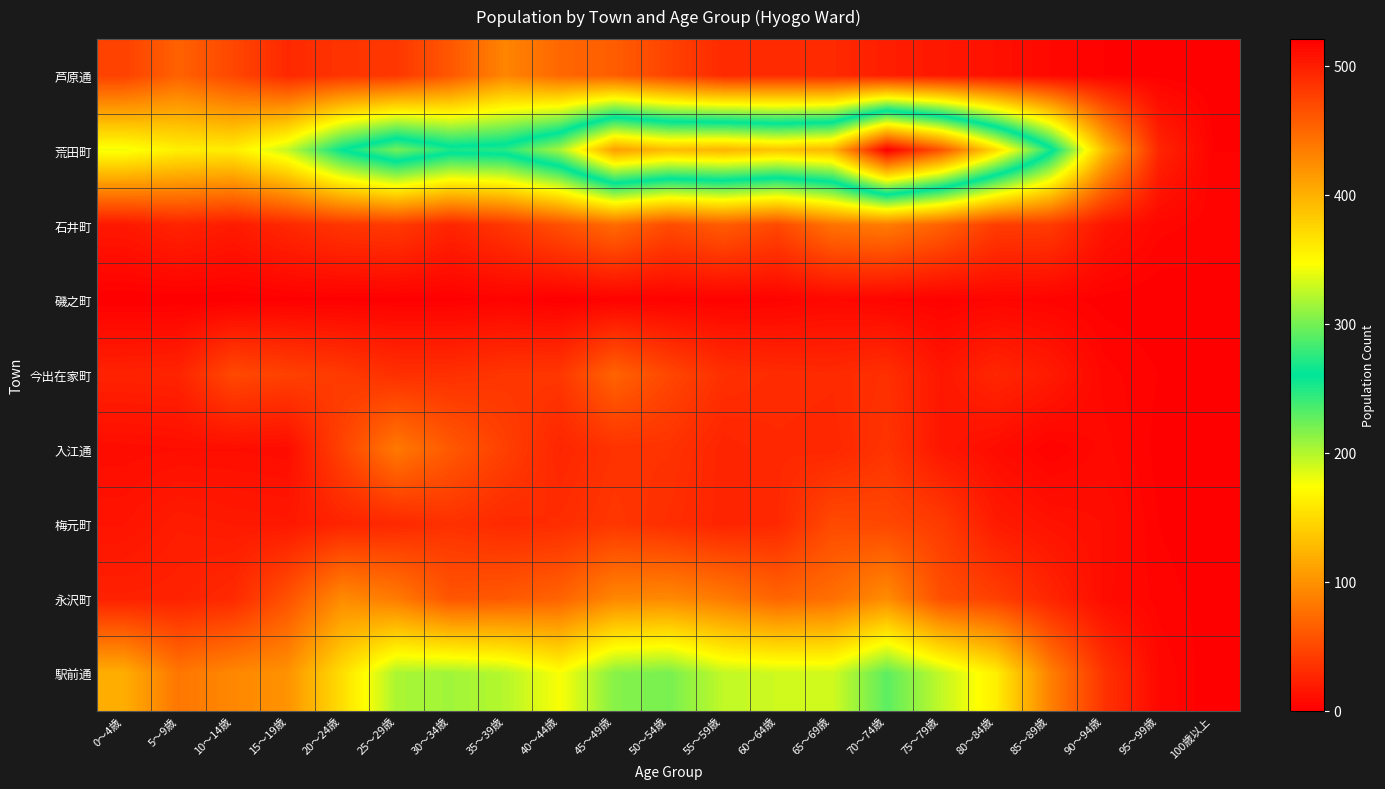

Reading left to right, list all the values displayed in this chart.

芦原通: 0～4歳=45	5～9歳=67	10～14歳=49	15～19歳=28	20～24歳=36	25～29歳=38	30～34歳=60	35～39歳=91	40～44歳=71	45～49歳=64	50～54歳=46	55～59歳=29	60～64歳=30	65～69歳=29	70～74歳=21	75～79歳=17	80～84歳=12	85～89歳=6	90～94歳=2	95～99歳=1	100歳以上=0
荒田町: 0～4歳=178	5～9歳=164	10～14歳=162	15～19歳=194	20～24歳=260	25～29歳=300	30～34歳=270	35～39歳=274	40～44歳=317	45～49歳=412	50～54歳=392	55～59歳=397	60～64歳=386	65～69歳=396	70～74歳=521	75～79歳=463	80～84歳=372	85～89歳=269	90～94歳=127	95～99歳=26	100歳以上=2
石井町: 0～4歳=17	5～9歳=25	10～14歳=19	15～19歳=28	20～24歳=37	25～29歳=40	30～34歳=26	35～39歳=38	40～44歳=55	45～49歳=73	50～54歳=52	55～59歳=63	60～64歳=50	65～69歳=79	70～74歳=85	75～79歳=67	80～84歳=42	85～89歳=41	90～94歳=15	95～99歳=5	100歳以上=3
磯之町: 0～4歳=0	5～9歳=0	10～14歳=0	15～19歳=1	20～24歳=1	25～29歳=1	30～34歳=1	35～39歳=3	40～44歳=0	45～49歳=2	50～54歳=2	55～59歳=2	60～64歳=3	65～69歳=6	70～74歳=4	75～79歳=2	80～84歳=4	85～89歳=3	90～94歳=1	95～99歳=0	100歳以上=1
今出在家町: 0～4歳=24	5～9歳=25	10～14歳=50	15～19歳=45	20～24歳=40	25～29歳=33	30～34歳=33	35～39歳=37	40～44歳=38	45～49歳=68	50～54歳=49	55～59歳=33	60～64歳=30	65～69歳=29	70～74歳=33	75～79歳=16	80～84歳=27	85～89歳=19	90～94歳=5	95～99歳=2	100歳以上=0
入江通: 0～4歳=9	5～9歳=10	10～14歳=10	15～19歳=9	20～24歳=46	25～29歳=83	30～34歳=61	35～39歳=44	40～44歳=26	45～49歳=35	50～54歳=35	55～59歳=25	60～64歳=28	65～69歳=27	70～74歳=36	75～79歳=16	80～84歳=9	85～89歳=2	90～94歳=7	95～99歳=1	100歳以上=0
梅元町: 0～4歳=14	5～9歳=20	10～14歳=18	15～19歳=17	20～24歳=25	25～29歳=28	30～34歳=34	35～39歳=29	40～44歳=31	45～49歳=38	50～54歳=32	55～59歳=25	60～64歳=28	65～69歳=51	70～74歳=49	75～79歳=41	80～84歳=19	85～89歳=13	90～94歳=10	95～99歳=2	100歳以上=0
永沢町: 0～4歳=23	5～9歳=24	10～14歳=29	15～19歳=56	20～24歳=95	25～29歳=84	30～34歳=58	35～39歳=61	40～44歳=68	45～49歳=92	50～54歳=94	55～59歳=84	60～64歳=69	65～69歳=76	70～74歳=96	75～79歳=54	80～84歳=44	85～89歳=26	90～94歳=9	95～99歳=3	100歳以上=1
駅前通: 0～4歳=119	5～9歳=81	10～14歳=93	15～19歳=100	20～24歳=152	25～29歳=203	30～34歳=206	35～39歳=199	40～44歳=176	45～49歳=215	50～54歳=220	55～59歳=195	60～64歳=191	65～69歳=190	70～74歳=229	75～79歳=195	80～84歳=164	85～89歳=88	90～94歳=35	95～99歳=6	100歳以上=0